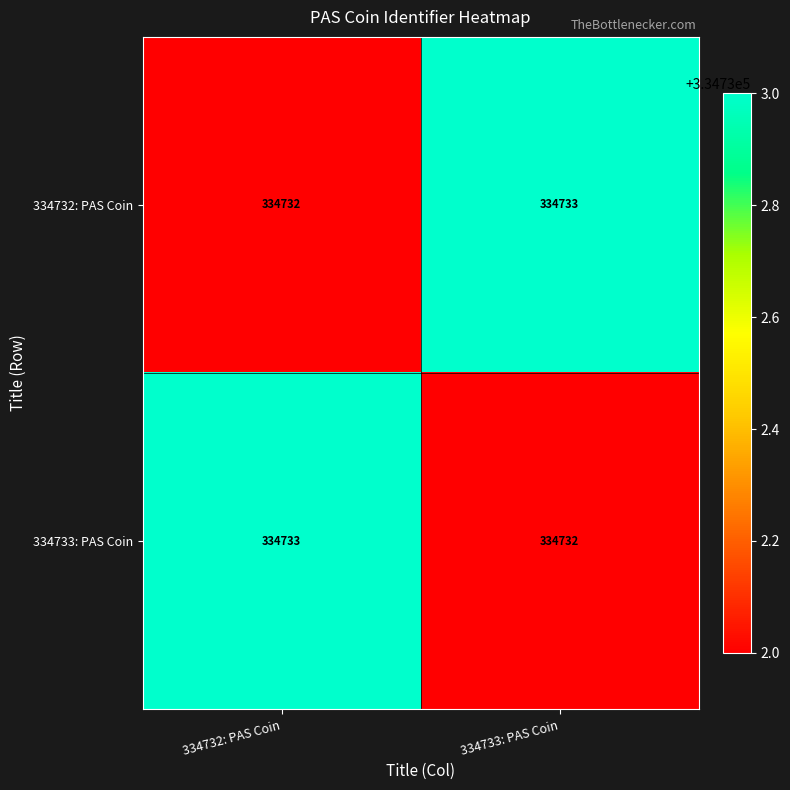

The value of 334732: PAS Coin at 334733: PAS Coin is 334733. True or false?

True